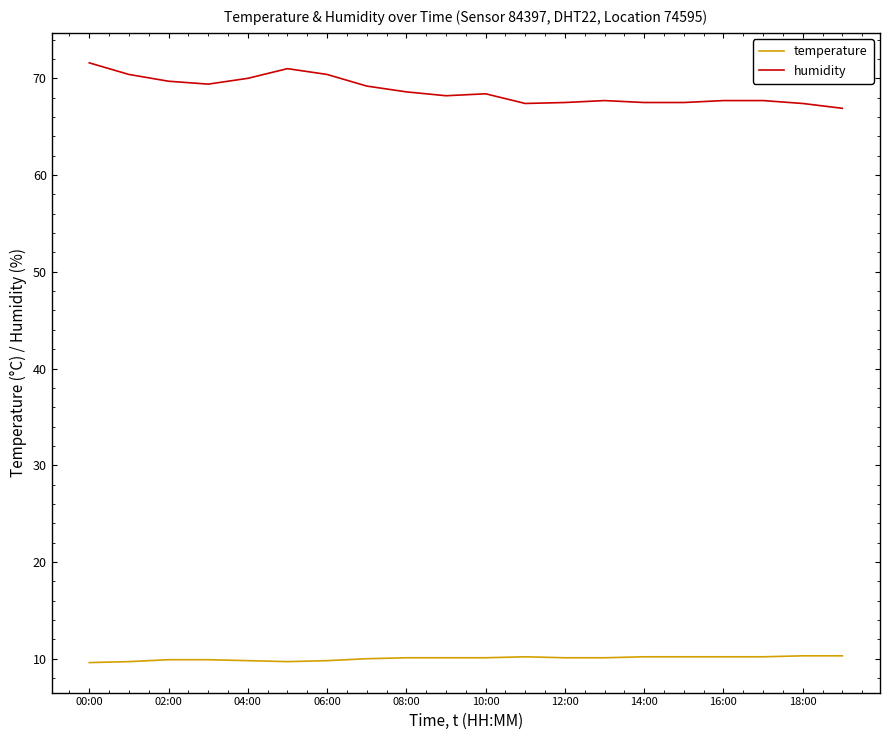

Rank the series by their maximum value, from lowest to highest.

temperature, humidity